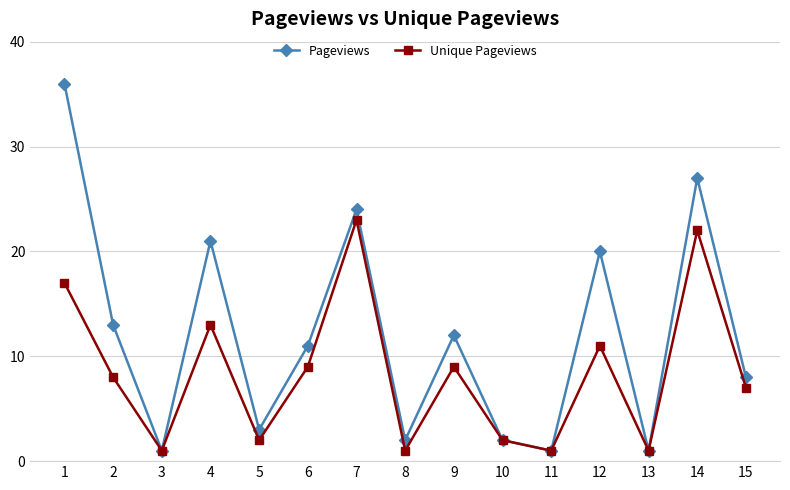

Which series has the widest spread of values?

Pageviews